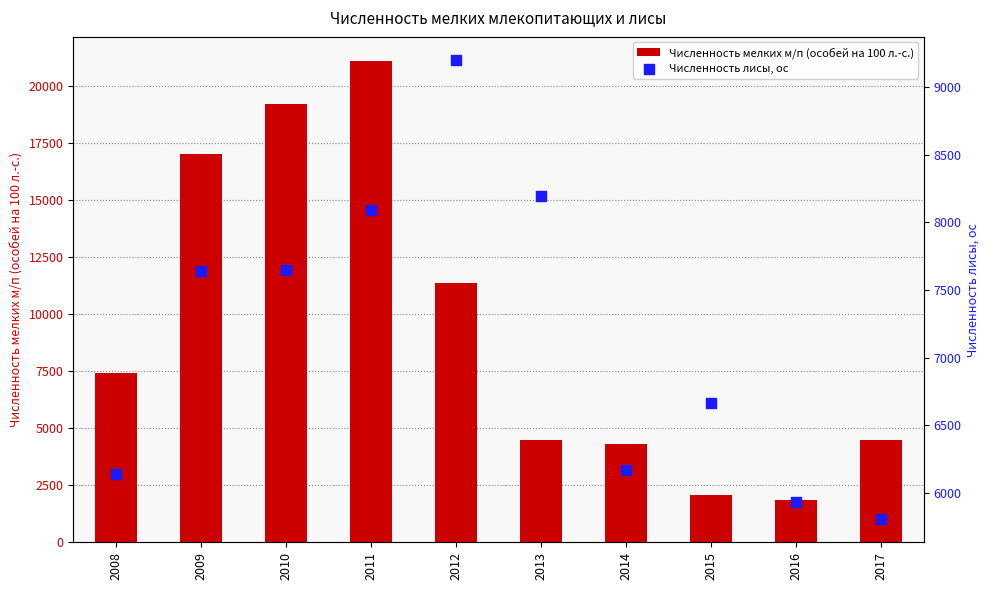

Which series contains the highest Y value?

Численность мелких м/п (особей на 100 л.-с.)